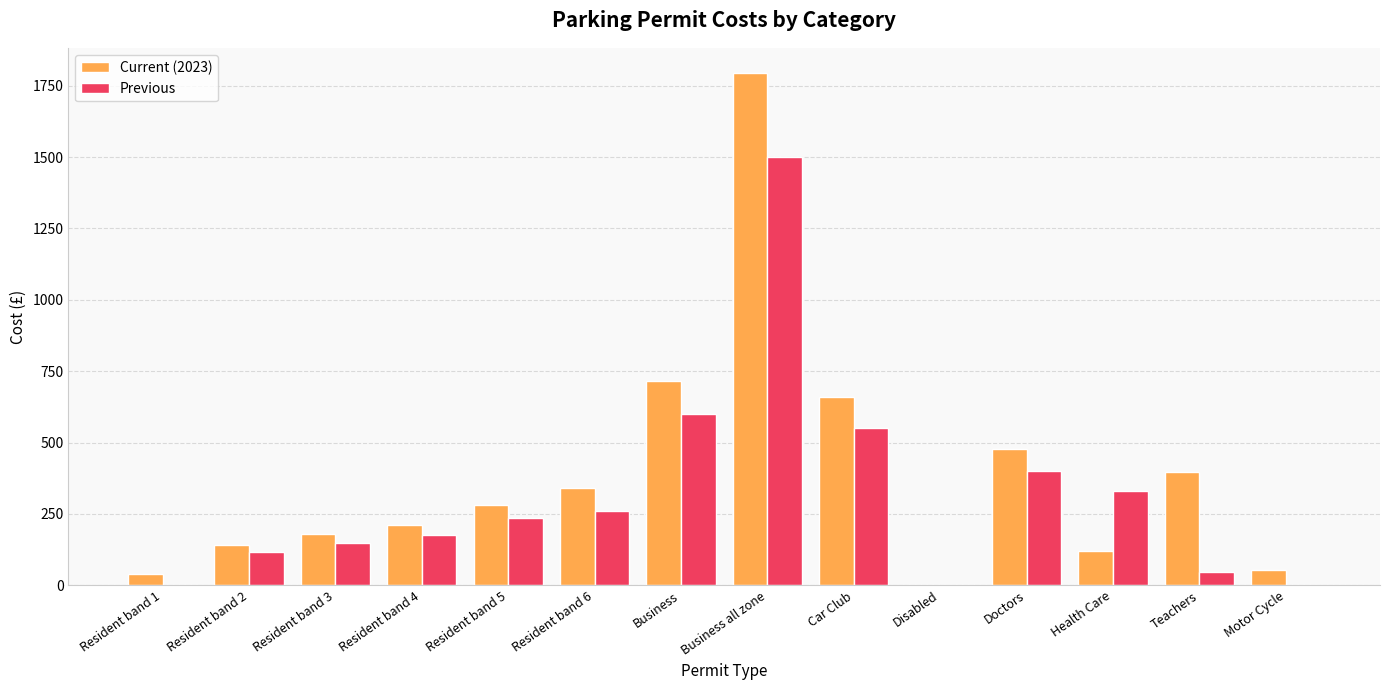

What is the average value of the Previous series?

311.5